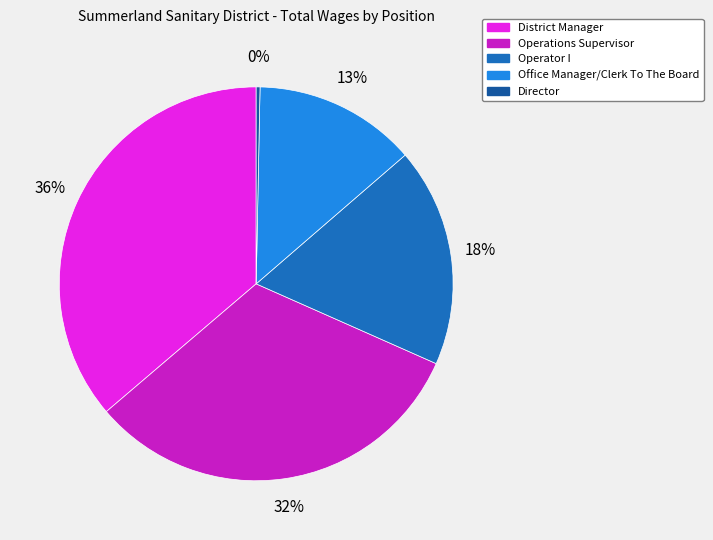

How many slices are in this pie chart?

5